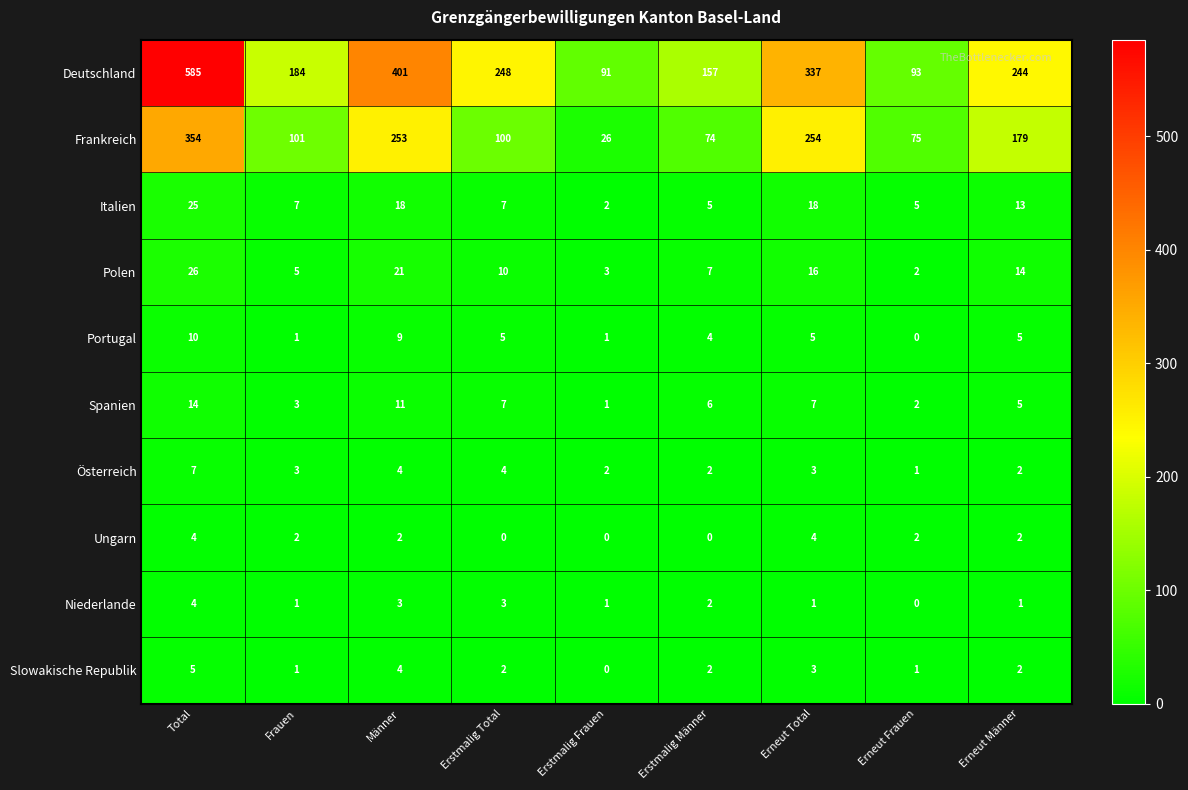

Which series has the widest spread of values?

Deutschland